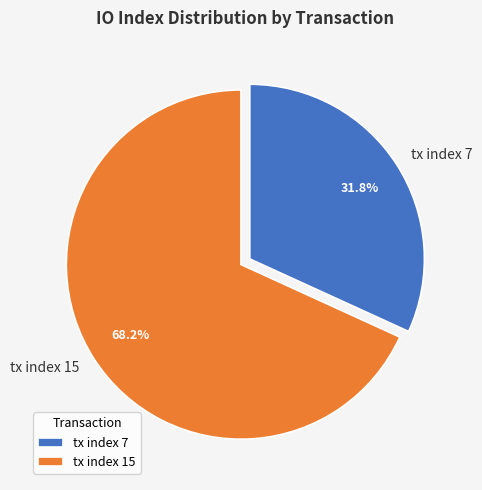

Rank the categories by value from highest to lowest.

tx index 15, tx index 7